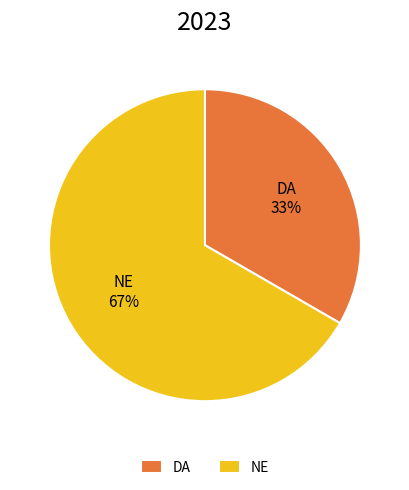

How many segments does this pie chart have?

2